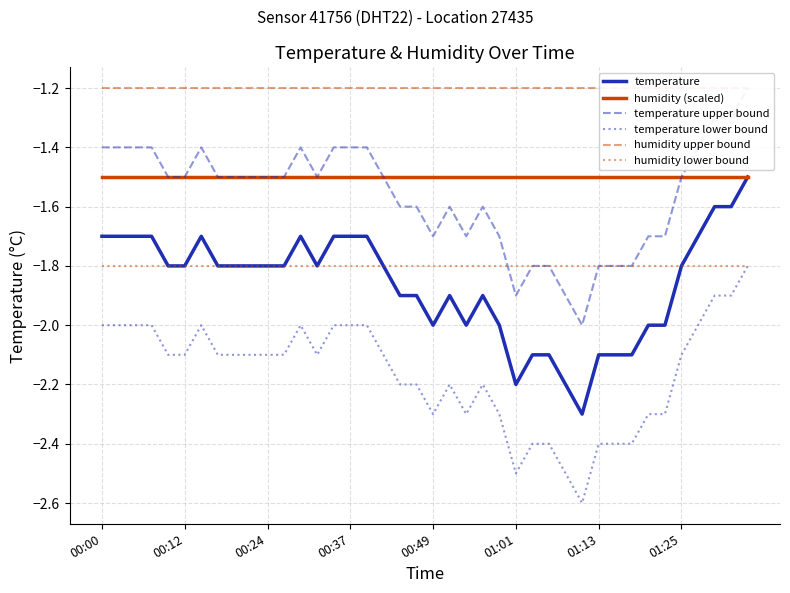

What is the maximum value shown in the chart?

-1.2